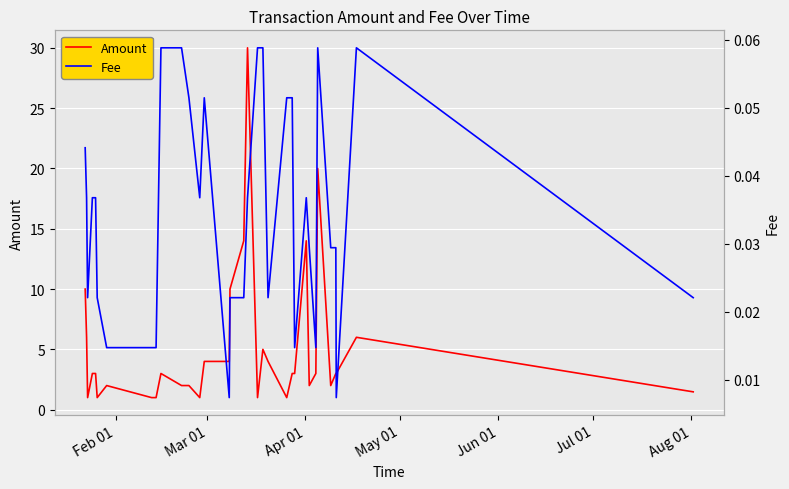

What are all the series names shown in the legend?

Amount, Fee